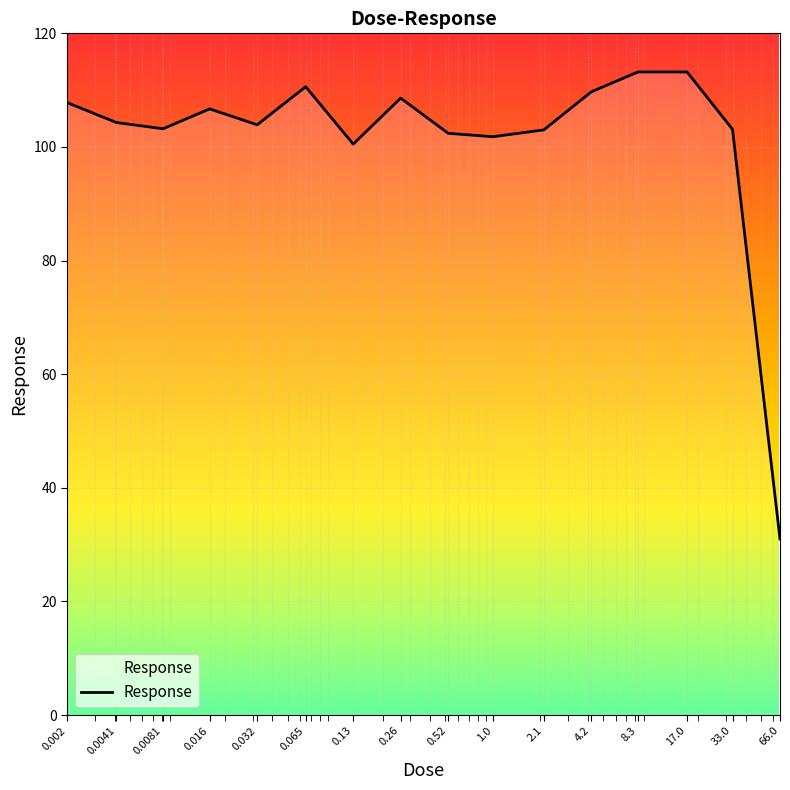

What is the greatest value displayed?

113.2